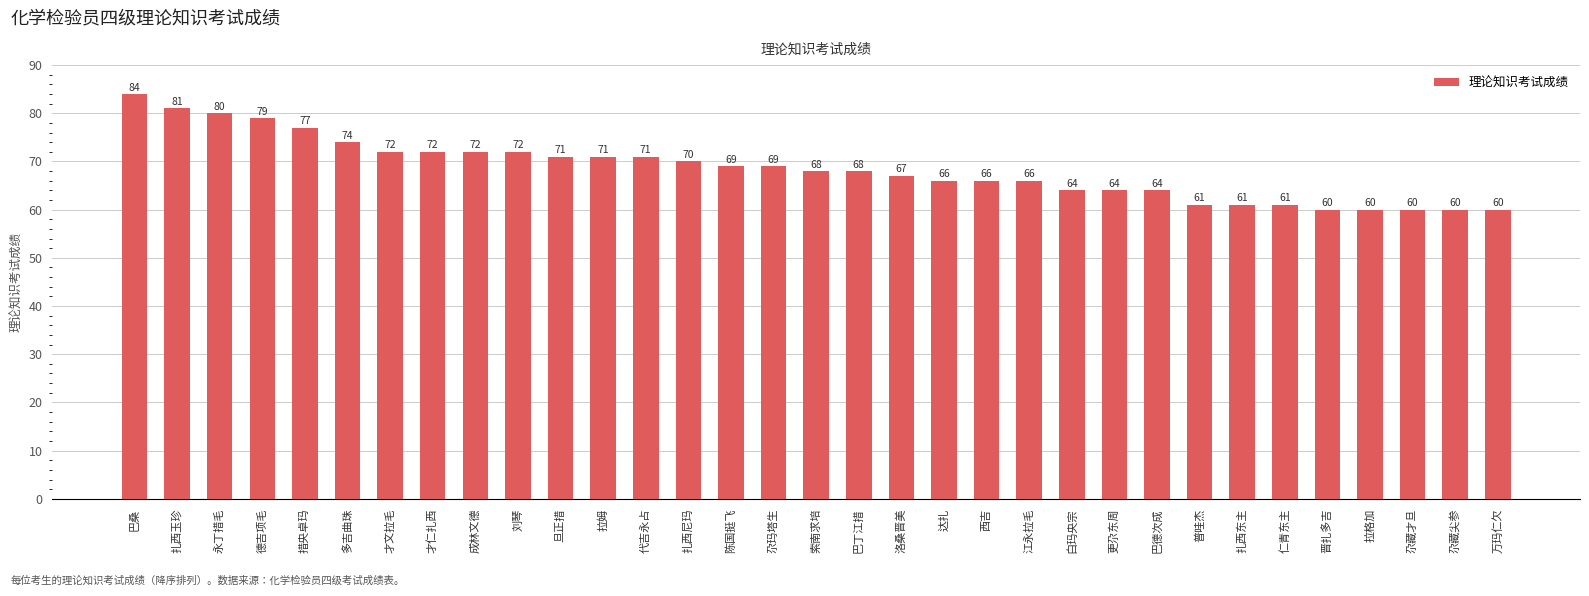

What position from the left is 江永拉毛?

22